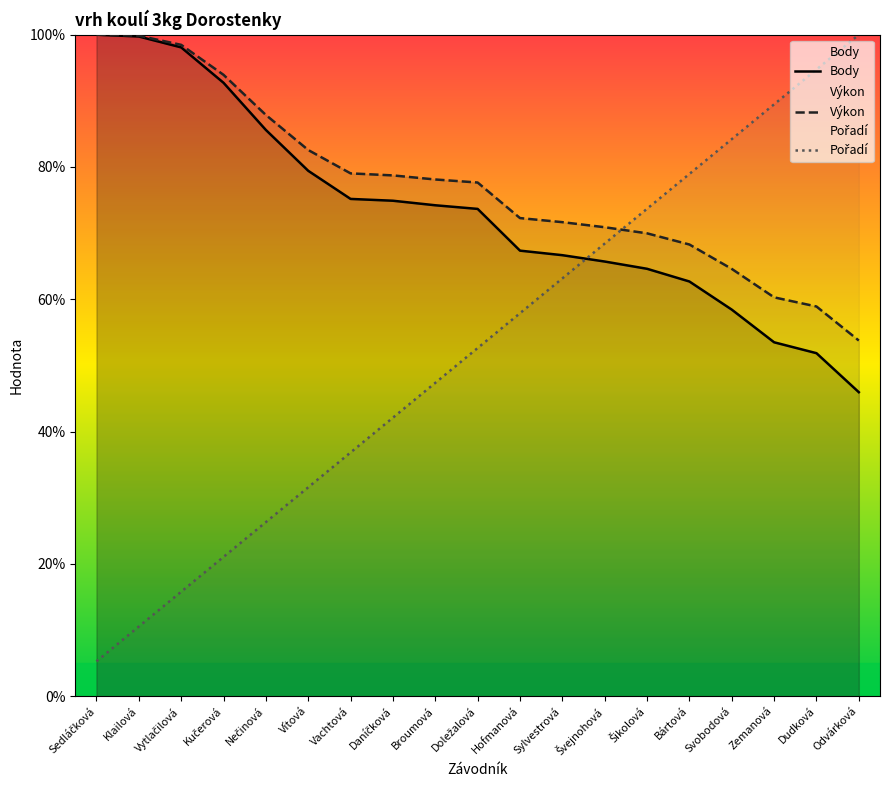

List the series in order of their peak value, lowest first.

Body, Výkon, Pořadí